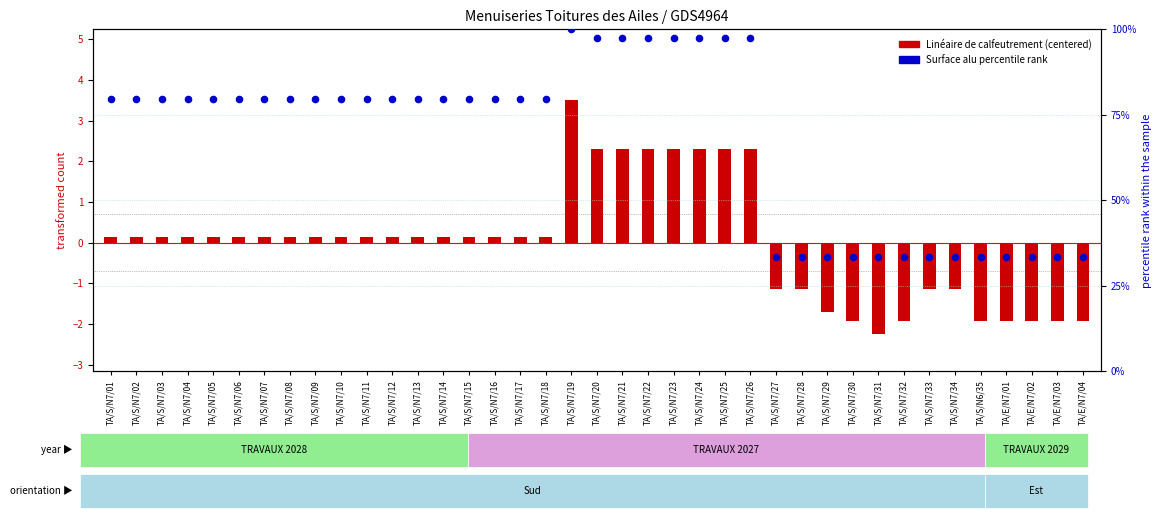

Which series has the largest total across all categories?

Surface alu percentile rank